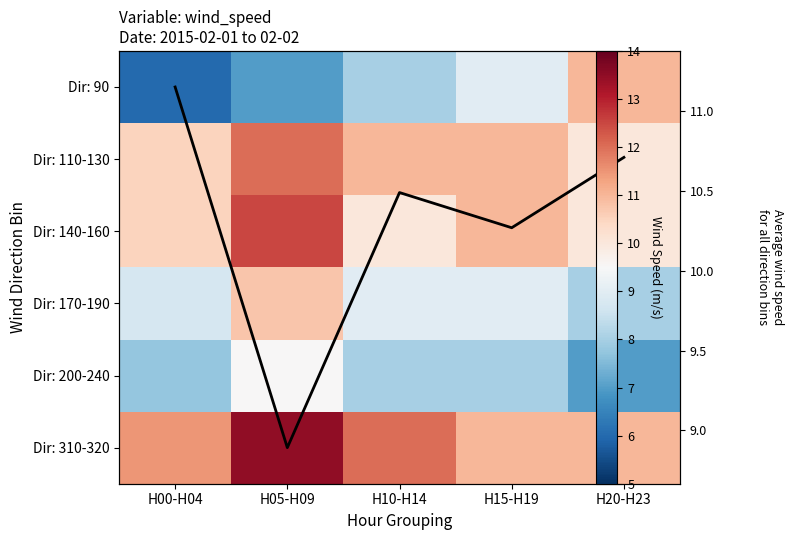

The value of Dir: 200-240 at H00-H04 is 7.8. True or false?

True